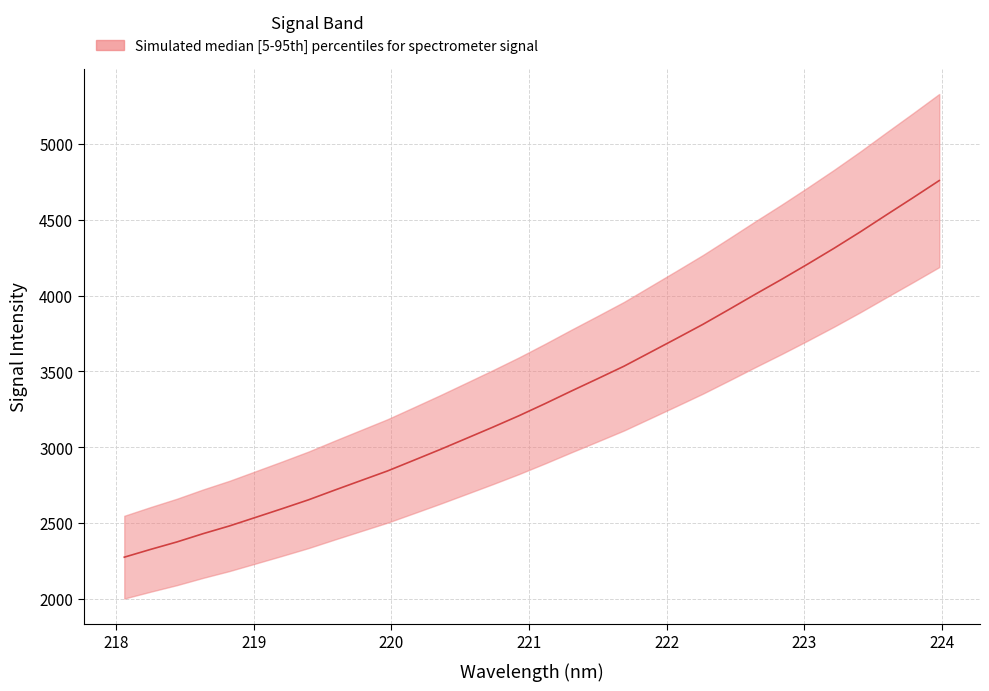

What is the average value?

3343.6